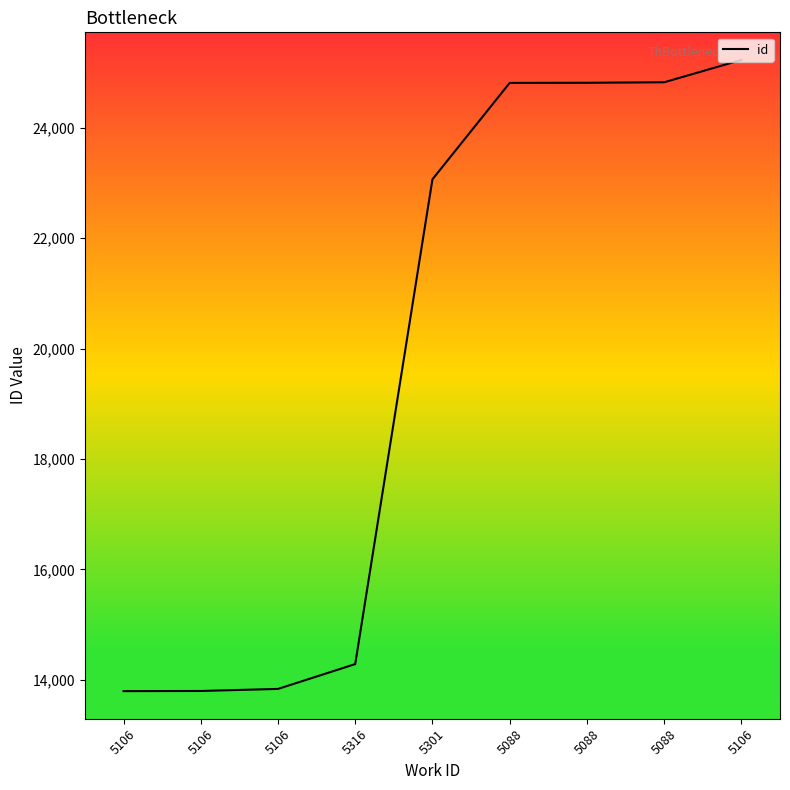

The chart shows a value of 13796 at 5106. True or false?

True